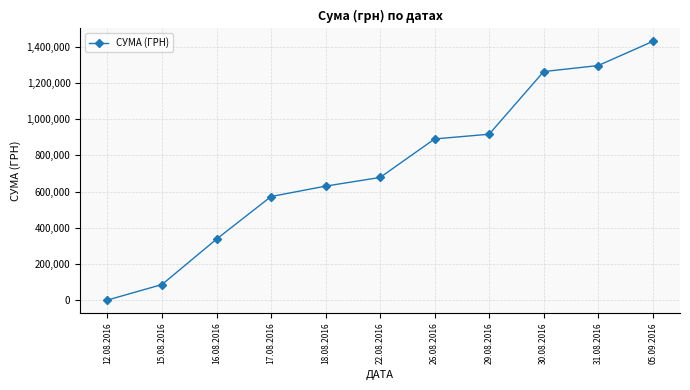

Count the number of values greater than 677494.

6